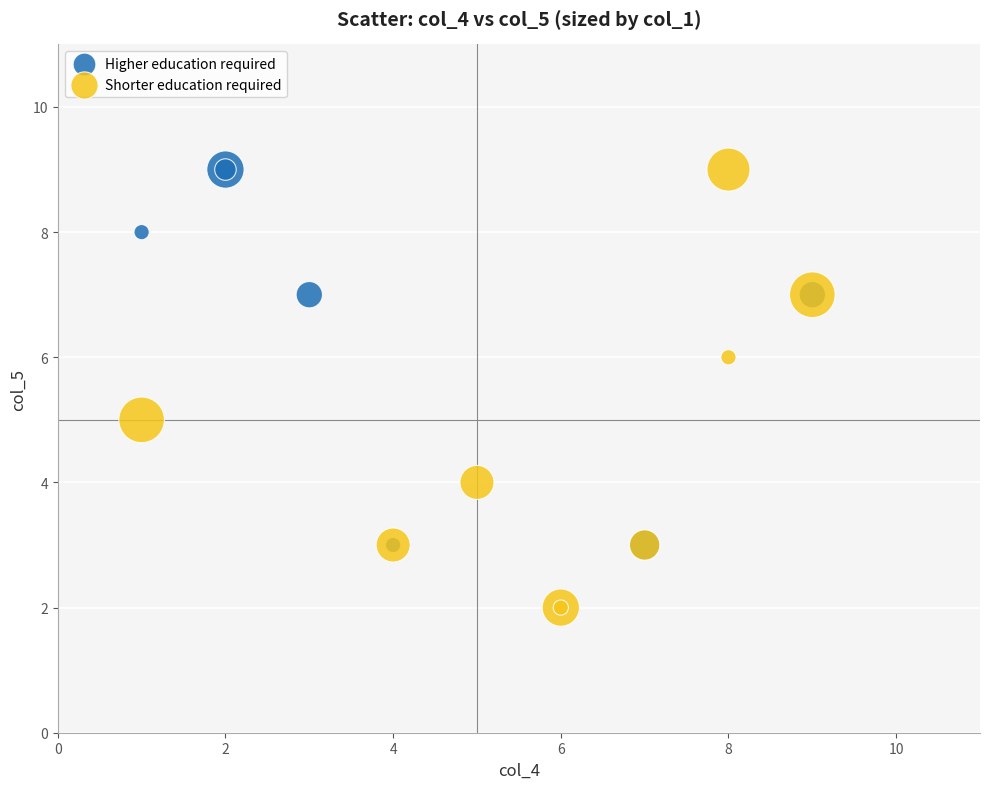

Which series contains the lowest Y value?

Shorter education required